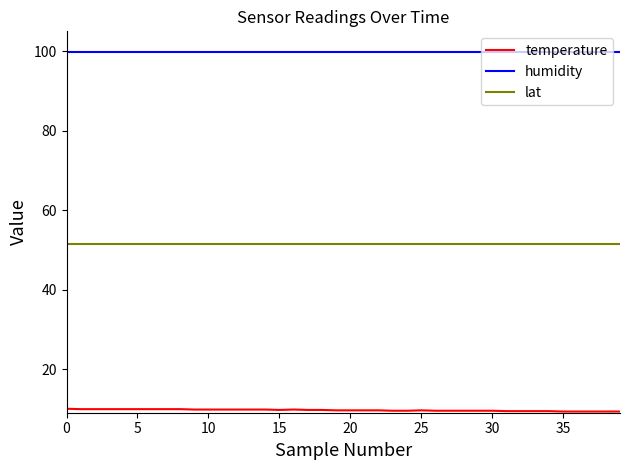

Rank the series by their average value, from lowest to highest.

temperature, lat, humidity